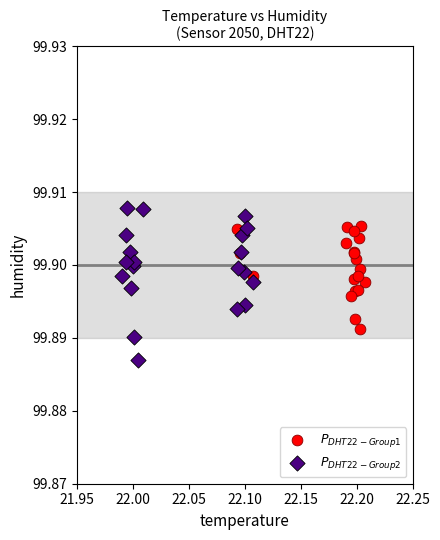

Which series reaches the minimum Y coordinate?

$P_{DHT22-Group2}$